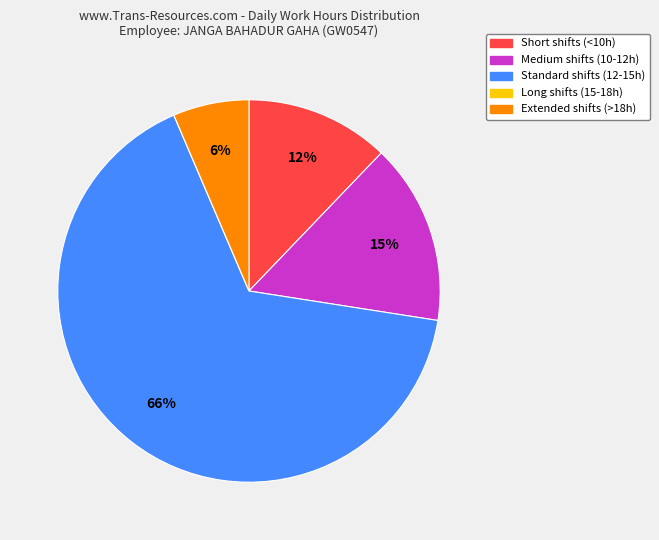

To the nearest percent, what is the average slice percentage?

20%